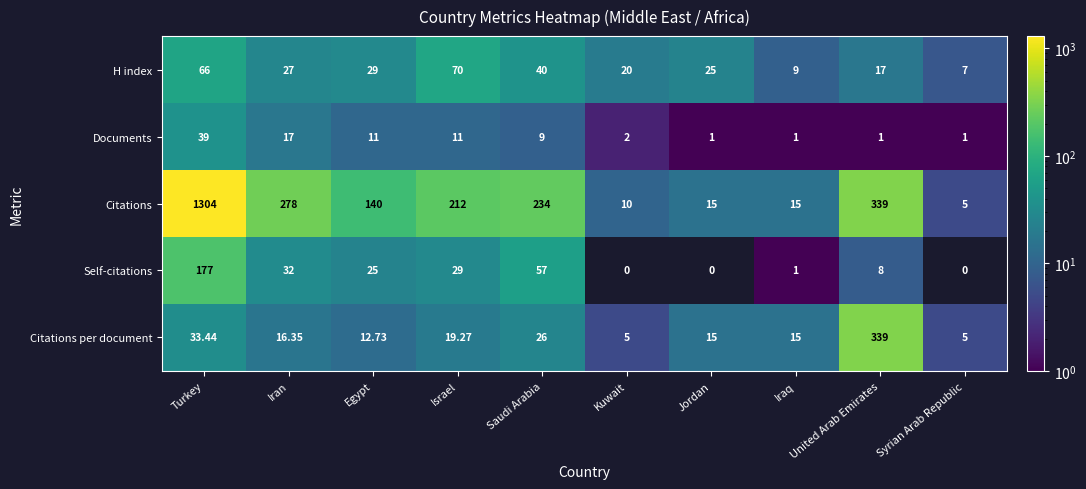

At which label does Documents reach its peak?

Turkey